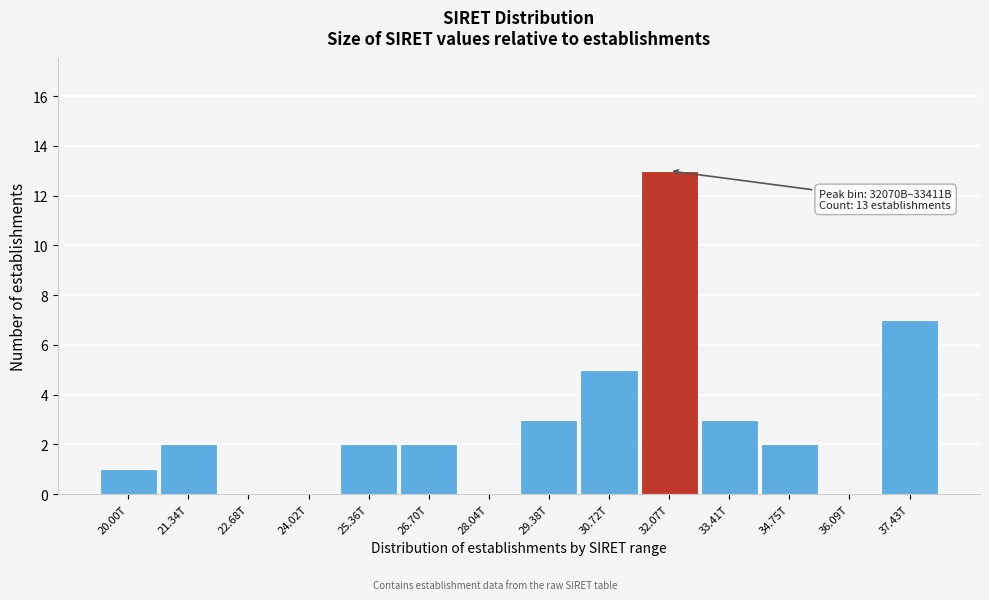

Reading left to right, what are all the values shown in this chart?

20.00T=1	21.34T=2	22.68T=0	24.02T=0	25.36T=2	26.70T=2	28.04T=0	29.38T=3	30.72T=5	32.07T=13	33.41T=3	34.75T=2	36.09T=0	37.43T=7